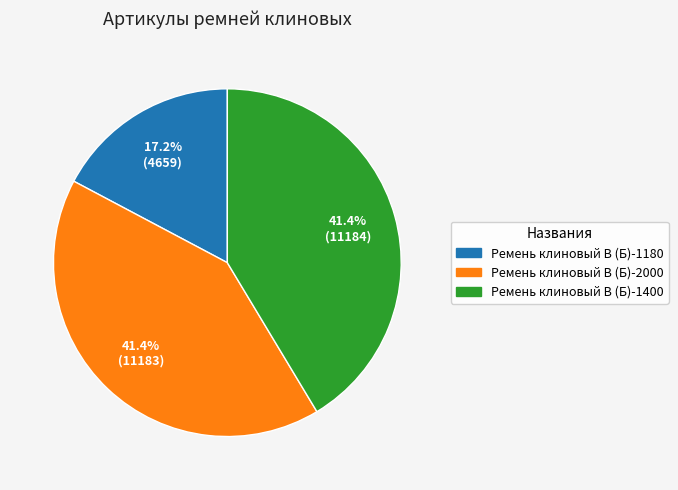

Is there any slice that represents more than half of the pie?

No